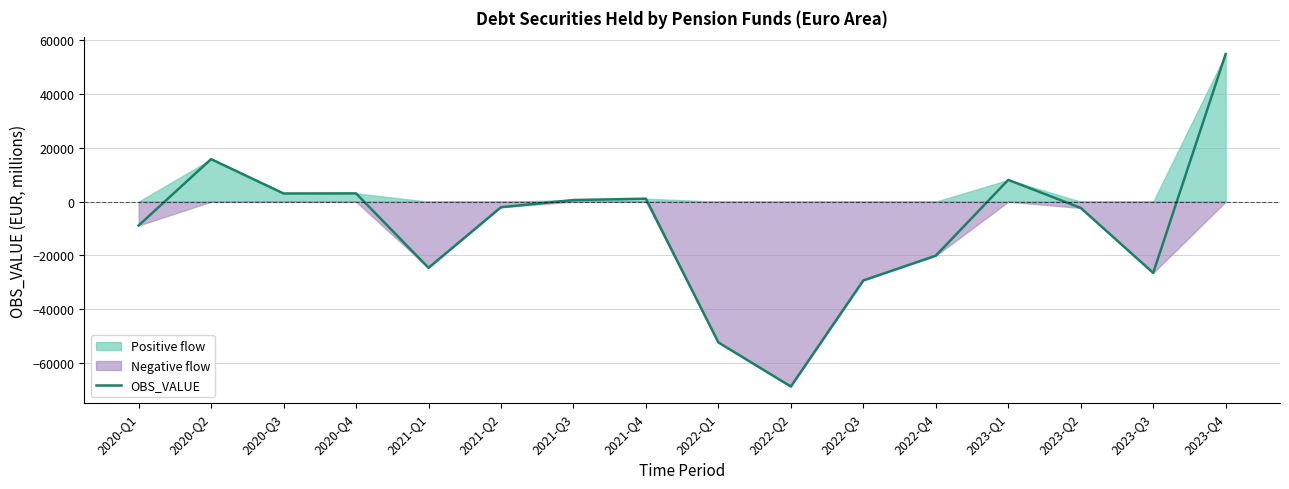

Which category has the highest value across all series?

2023-Q4